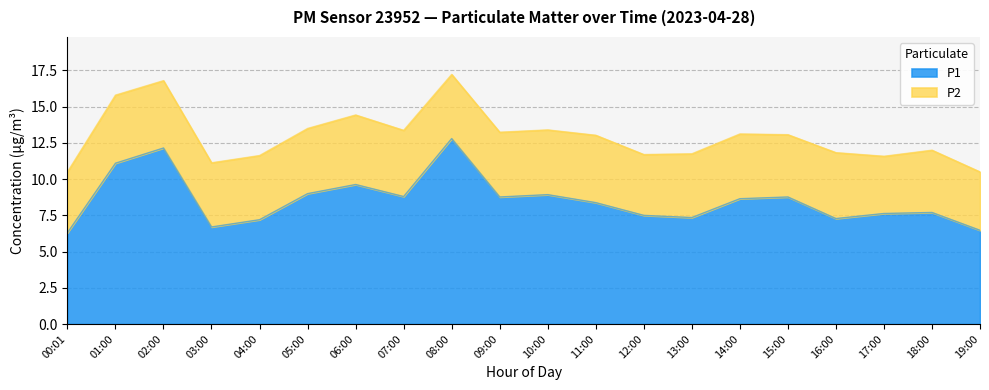

At how many categories does at least one series exceed 5?

20